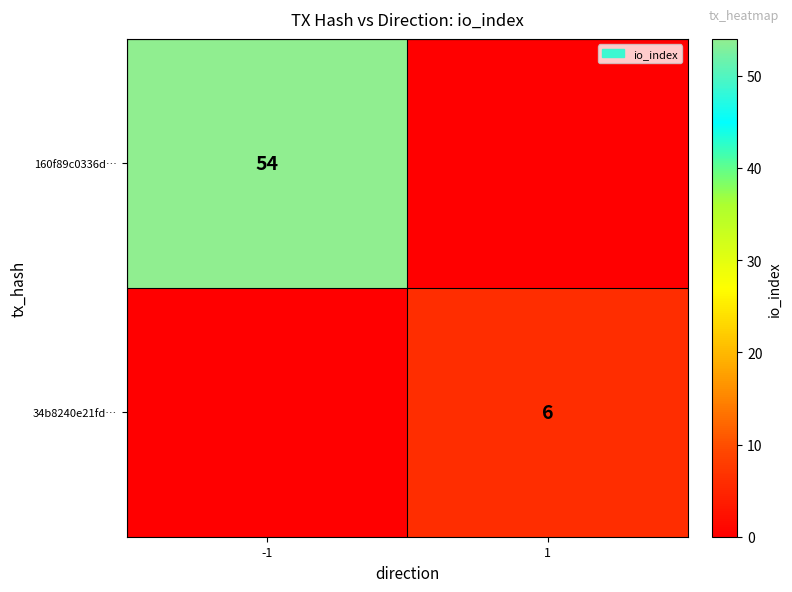

The 34b8240e21fd… series shows 4 at 1. True or false?

False